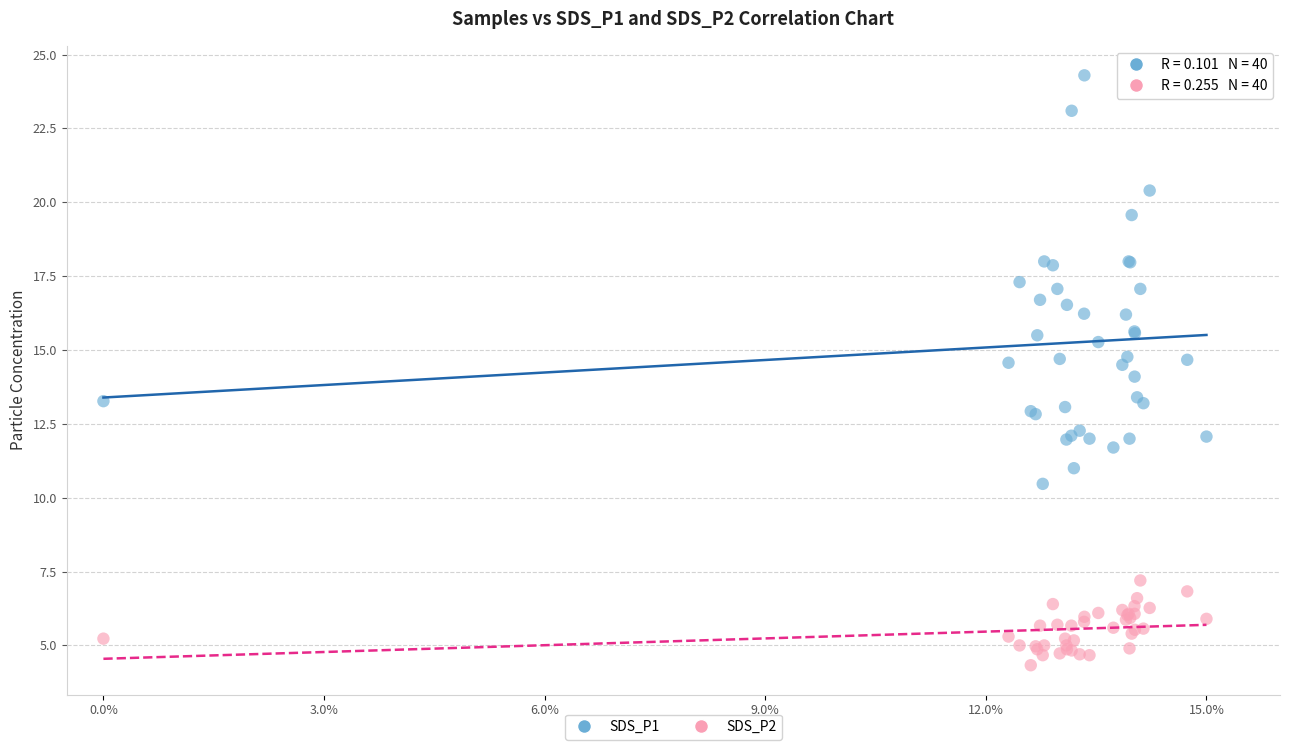

Which series contains the highest Y value?

SDS_P1